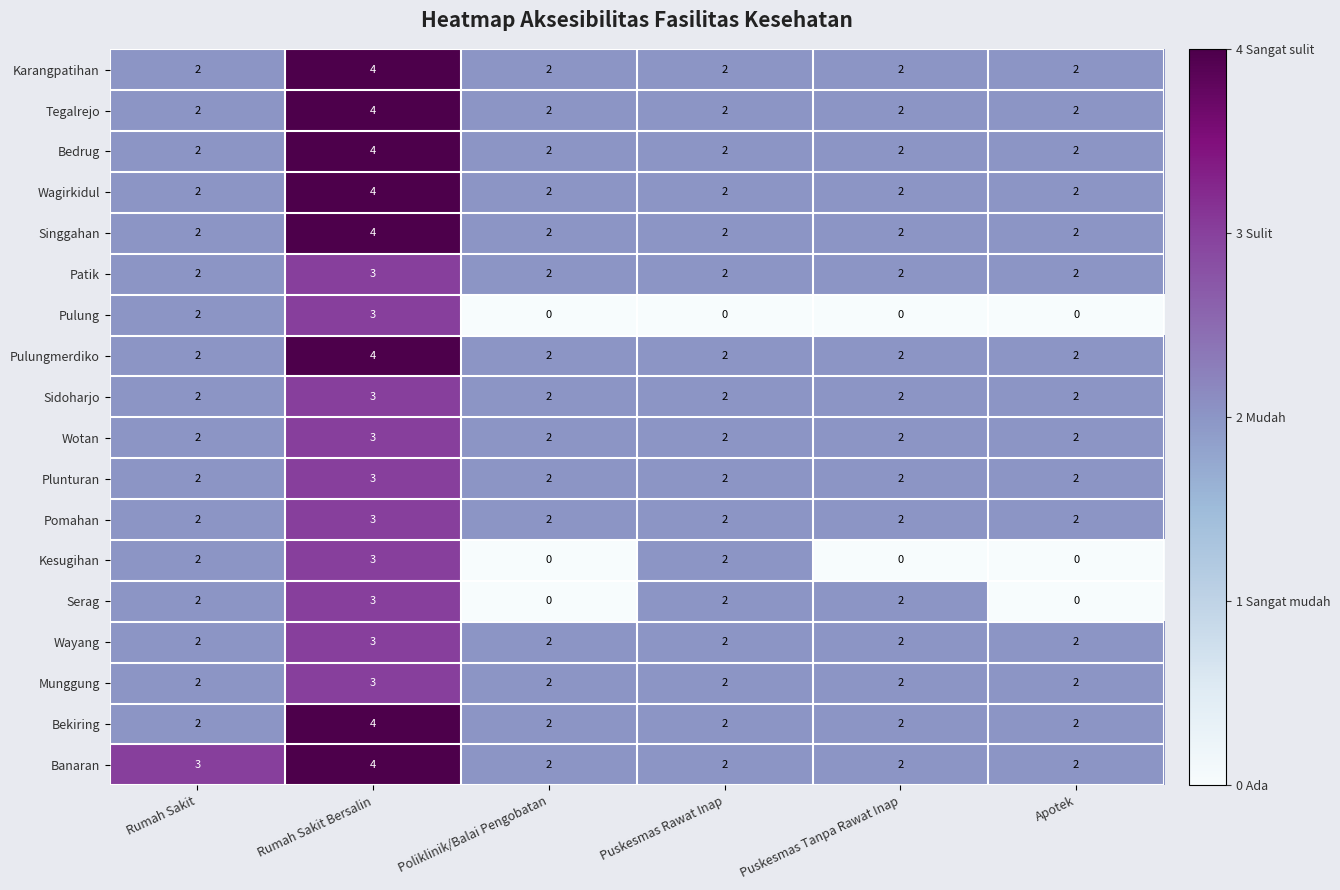

What is the sum of all Sidoharjo values?

13